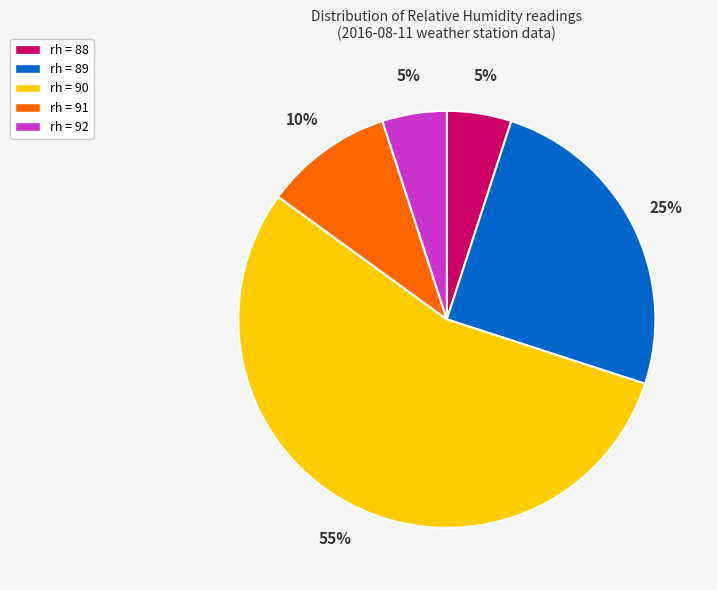

How many slices are in this pie chart?

5